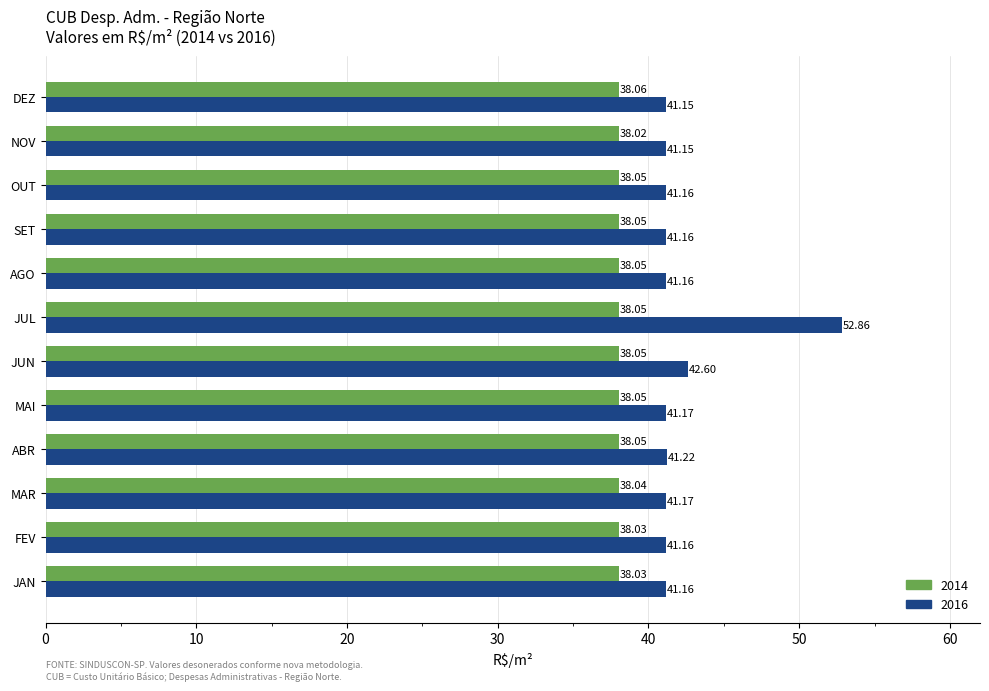

Rank the series by their average value, from highest to lowest.

2016, 2014